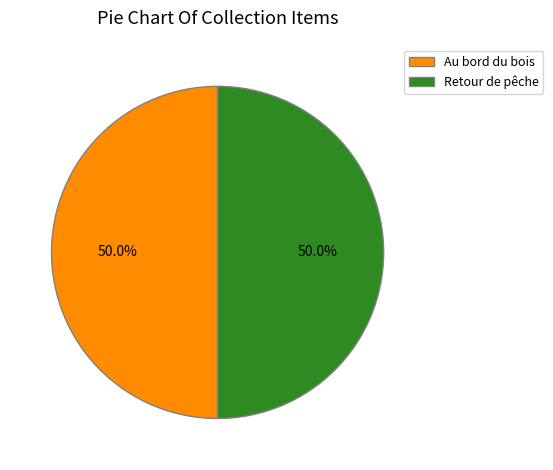

The Retour de pêche slice represents 50% of the pie. True or false?

True